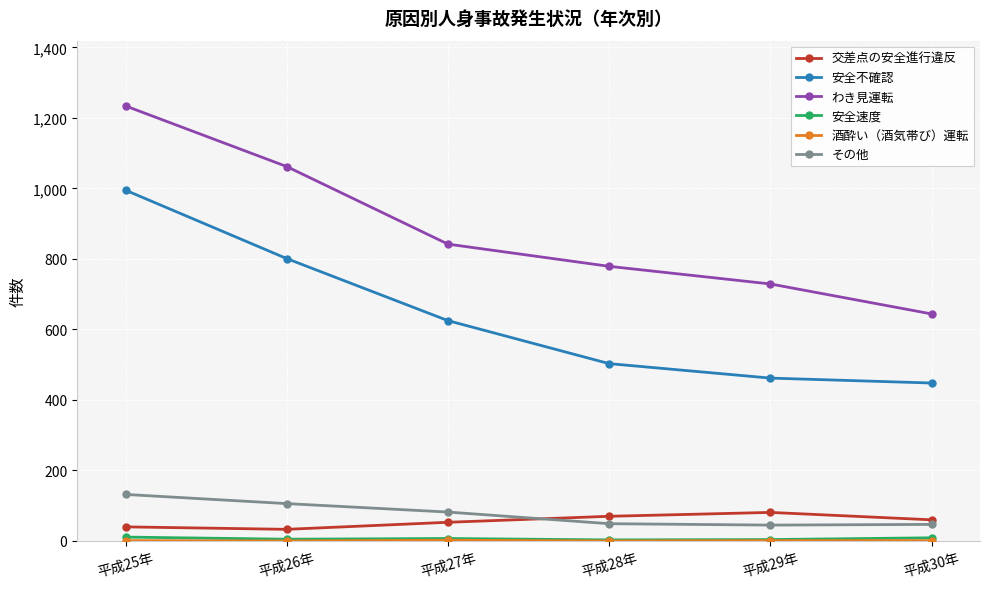

What is the value of the わき見運転 point at the 6th from the left?

644